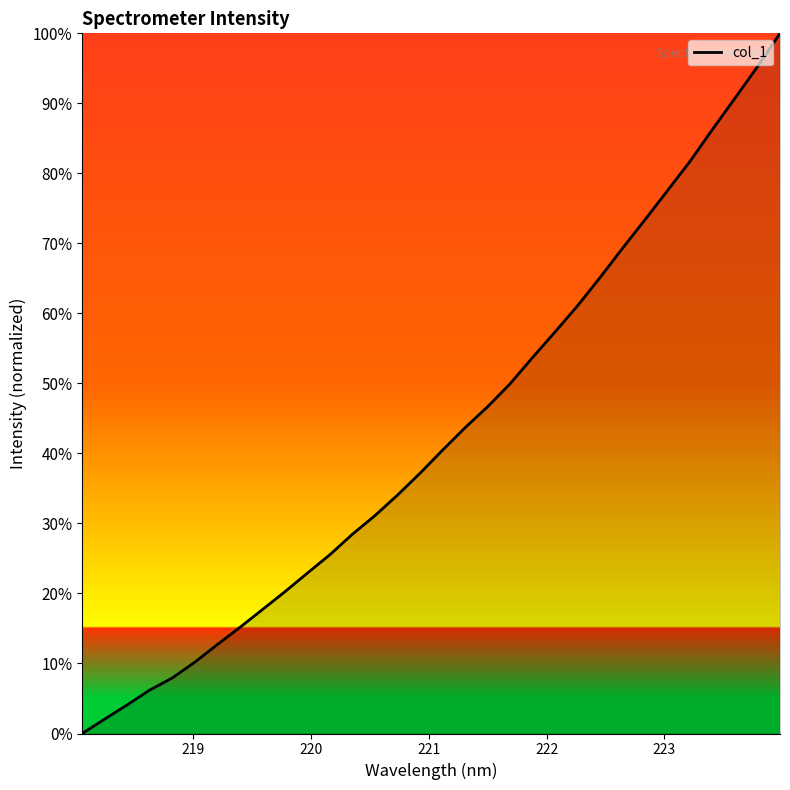

What is the difference between the maximum and minimum values?

100.0